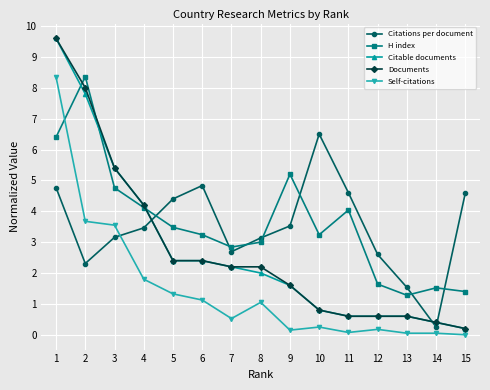

The Citable documents series shows 1.3 at 7. True or false?

False